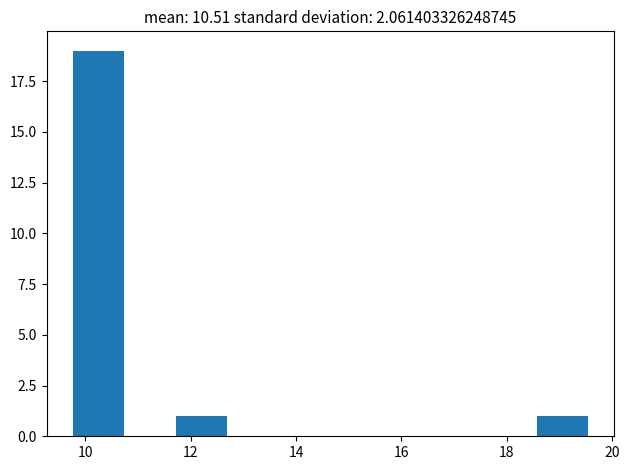

Reading left to right, list every bar in this chart as the range it spans on the x-axis followed by its height. Neither the bar edges nor the heights are printed on the chart, so give them approximately, as read against the axes.

9.8 to 10.8: 19
10.8 to 11.8: 0
11.8 to 12.6: 1
12.6 to 13.6: 0
13.6 to 14.6: 0
14.6 to 15.6: 0
15.6 to 16.6: 0
16.6 to 17.6: 0
17.6 to 18.6: 0
18.6 to 19.6: 1